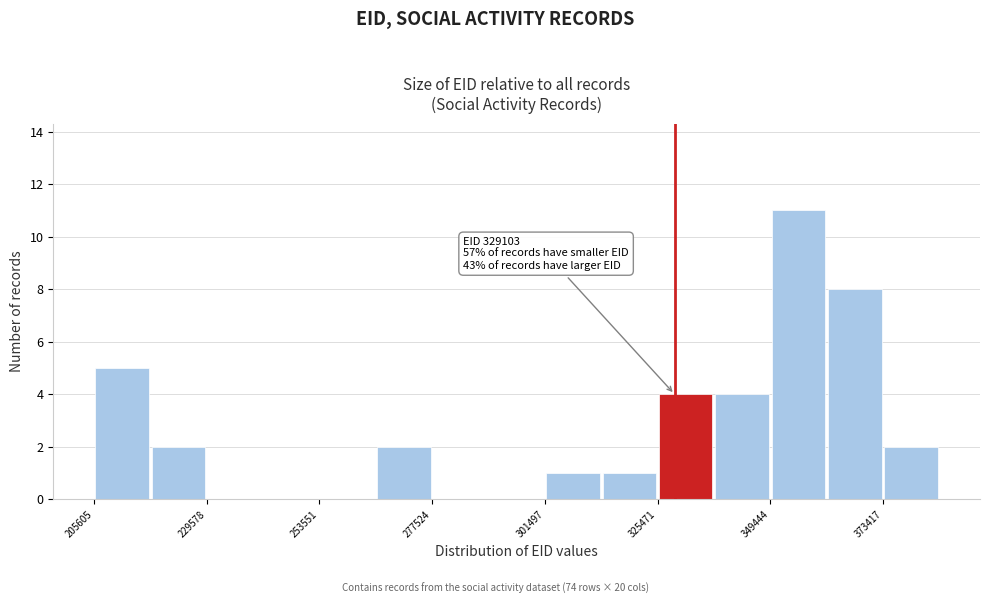

Read against the x-axis, roughly where is the centre of the tallest bar?

355000